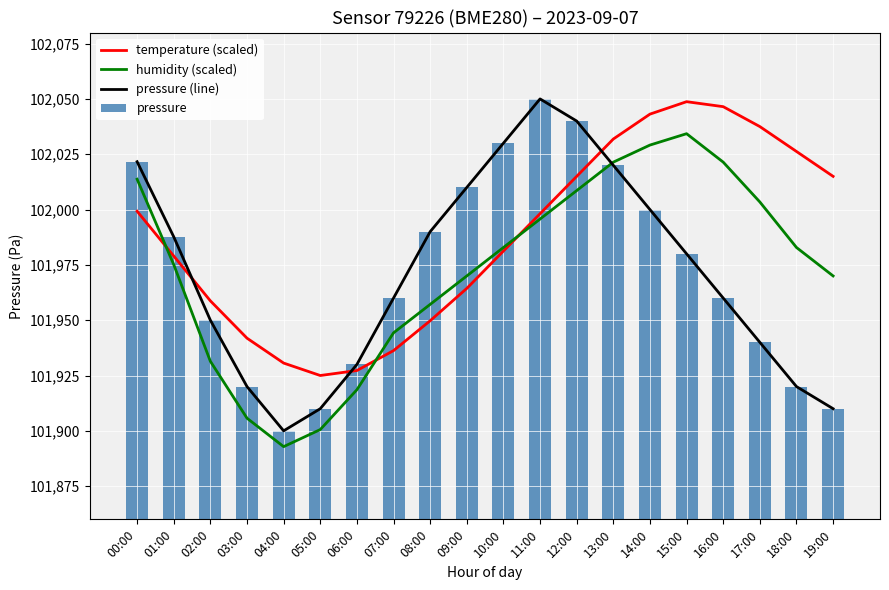

At which label does humidity (scaled) first exceed 101982?

00:00